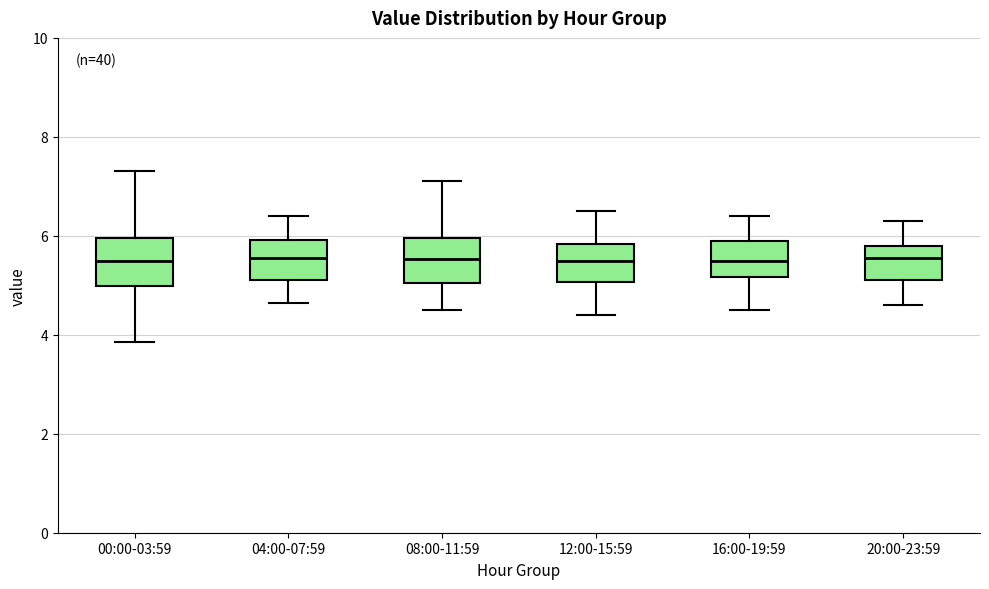

Reading left to right, transcribe this box plot: for each box, give where its median line is, the range the box spans, and where its two whiskers end, as read against the y-axis. The values are not printed on the chart, so give them approximately, as read against the axis.

00:00-03:59: median 5.4, box 5.0 to 6.0, whiskers 3.8 to 7.4
04:00-07:59: median 5.6, box 5.2 to 6.0, whiskers 4.6 to 6.4
08:00-11:59: median 5.6, box 5.0 to 6.0, whiskers 4.6 to 7.2
12:00-15:59: median 5.6, box 5.0 to 5.8, whiskers 4.4 to 6.6
16:00-19:59: median 5.6, box 5.2 to 6.0, whiskers 4.6 to 6.4
20:00-23:59: median 5.6, box 5.2 to 5.8, whiskers 4.6 to 6.4